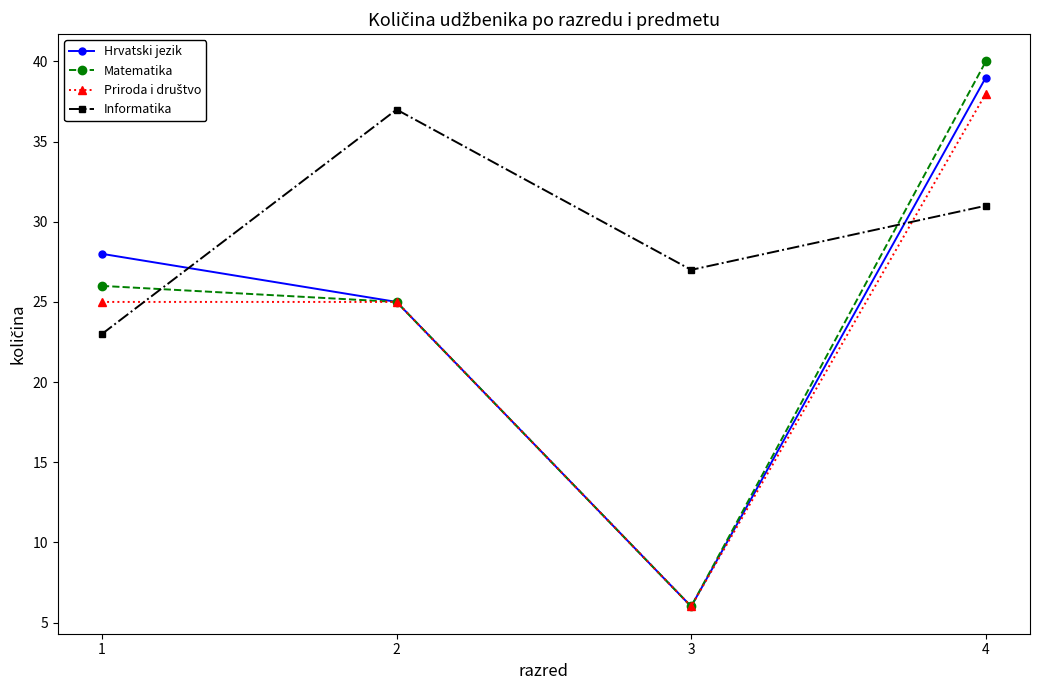

True or false: Matematika has a value of 6 at 3.

True